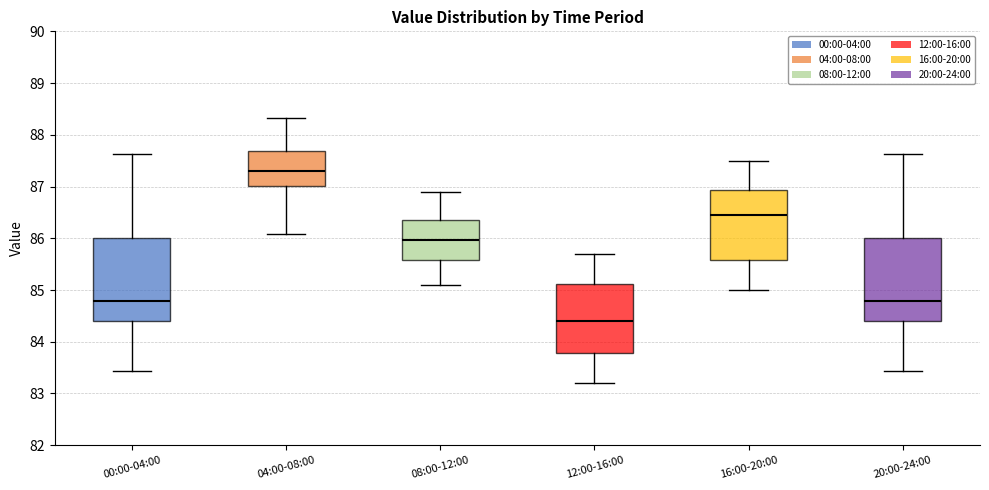

Reading left to right, read every box against the y-axis: the position of its median line, the range the box covers, and the ends of its whiskers. The values are not printed on the chart, so give them approximately, as read against the axis.

00:00-04:00: median 84.8, box 84.4 to 86.0, whiskers 83.4 to 87.6
04:00-08:00: median 87.3, box 87.0 to 87.7, whiskers 86.1 to 88.3
08:00-12:00: median 86.0, box 85.6 to 86.4, whiskers 85.1 to 86.9
12:00-16:00: median 84.4, box 83.8 to 85.1, whiskers 83.2 to 85.7
16:00-20:00: median 86.5, box 85.6 to 86.9, whiskers 85.0 to 87.5
20:00-24:00: median 84.8, box 84.4 to 86.0, whiskers 83.4 to 87.6